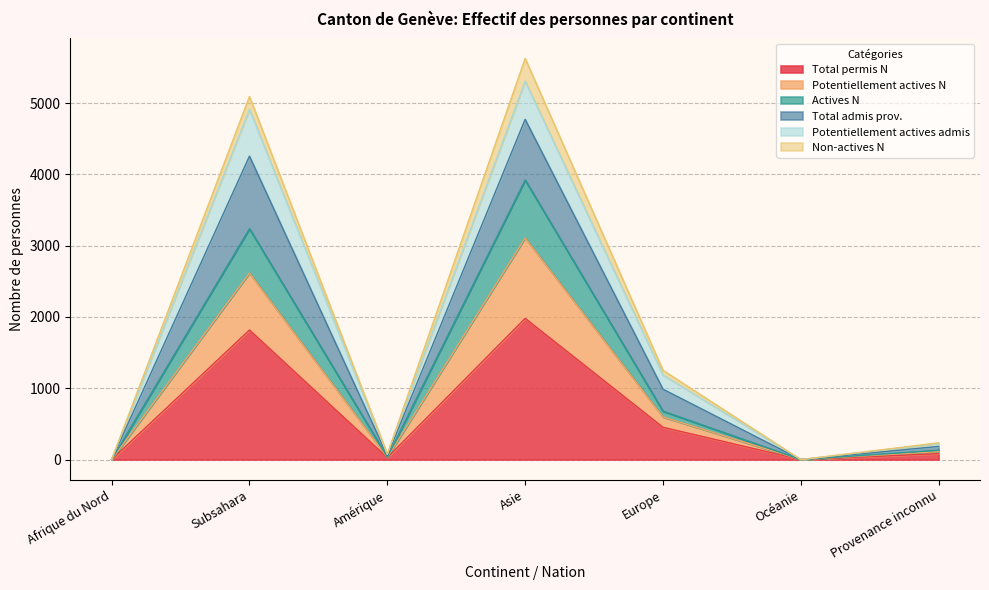

What is the highest value of the Total permis N series?

1980